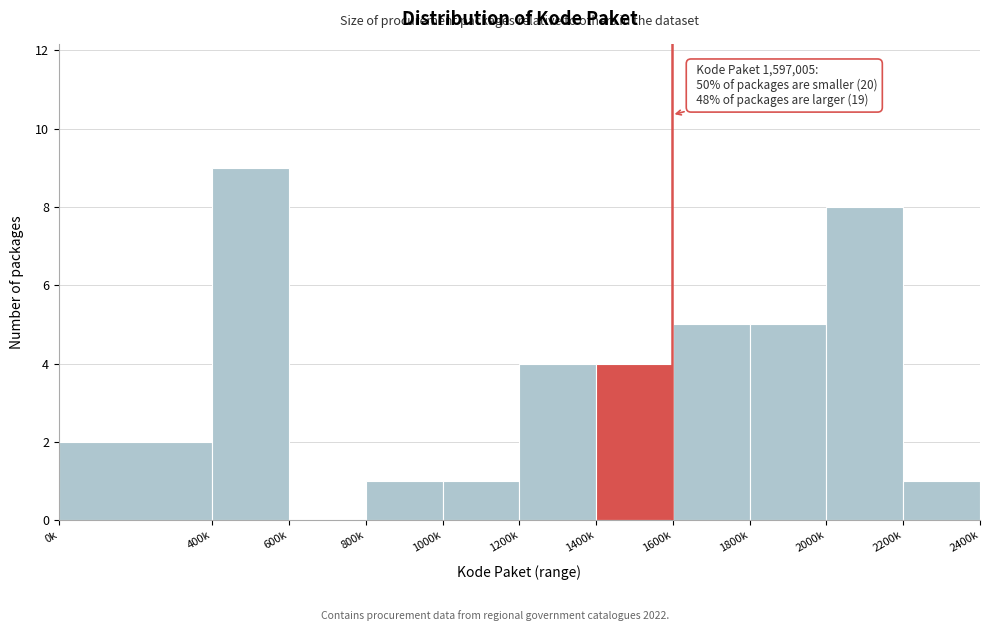

Reading left to right, extract all data points from this chart.

0k=2	400k=9	600k=0	800k=1	1000k=1	1200k=4	1400k=4	1600k=5	1800k=5	2000k=8	2200k=1